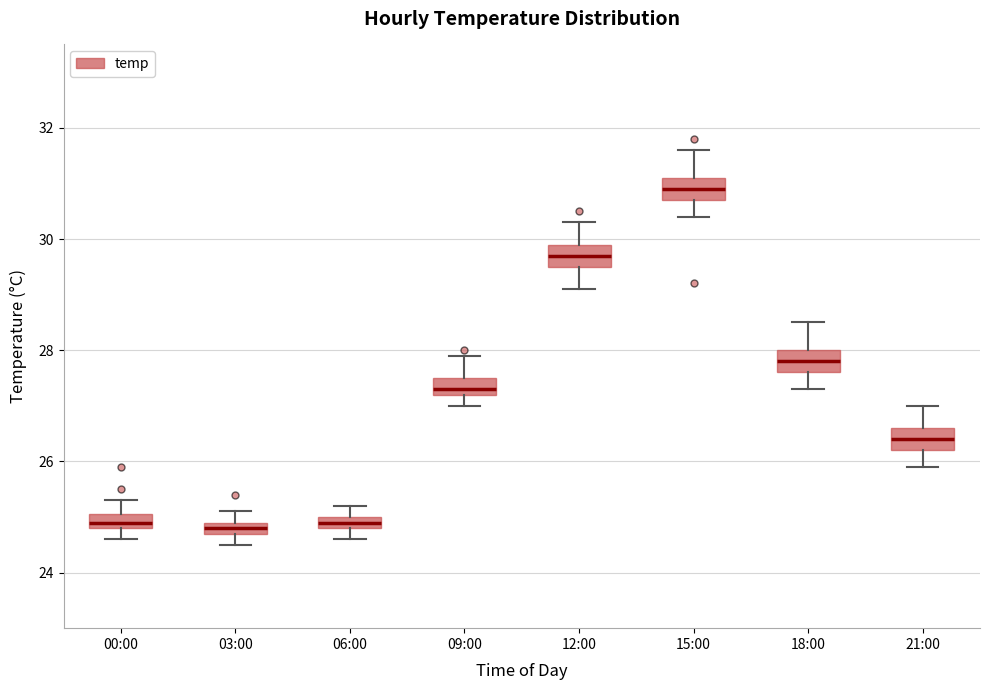

Where is the upper edge of the box for 18:00 on the y-axis? The values are not printed on the chart, so give them approximately, as read against the axis.

28.0